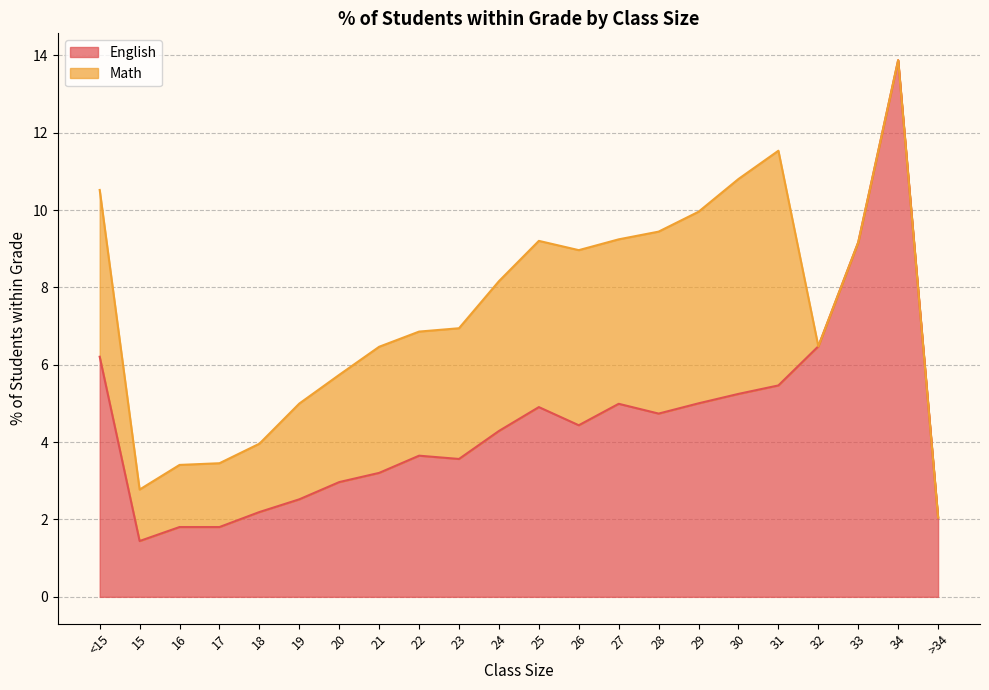

True or false: there are more than 0 points higher than both neighbors.

True